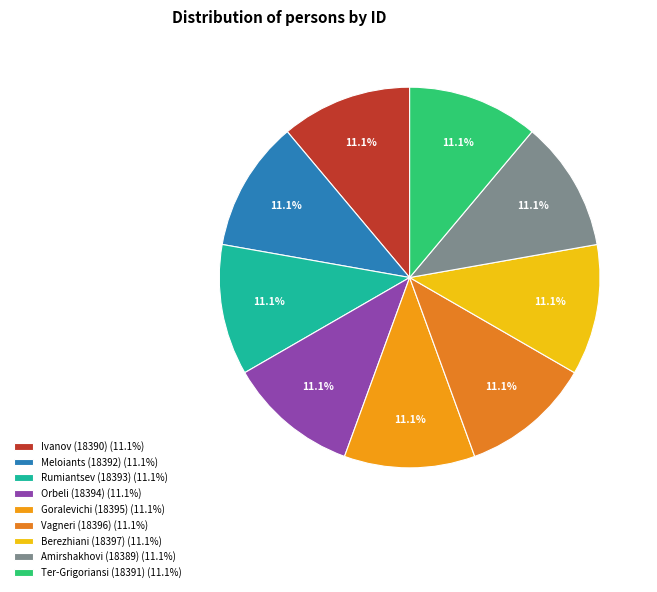

Which has a higher value, მესროპ ალექსის ძე ამირშახოვი or გარეგინ მელოიანცი?

გარეგინ მელოიანცი